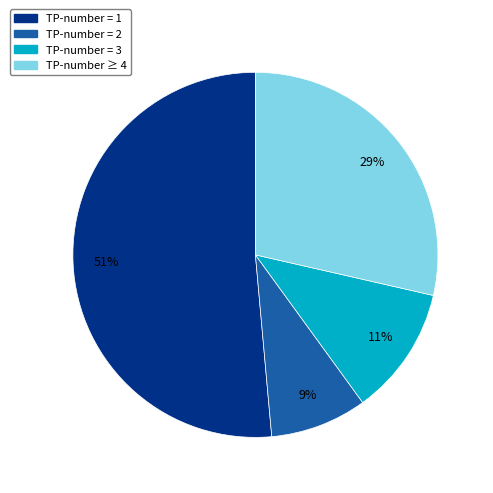

How many segments does this pie chart have?

4